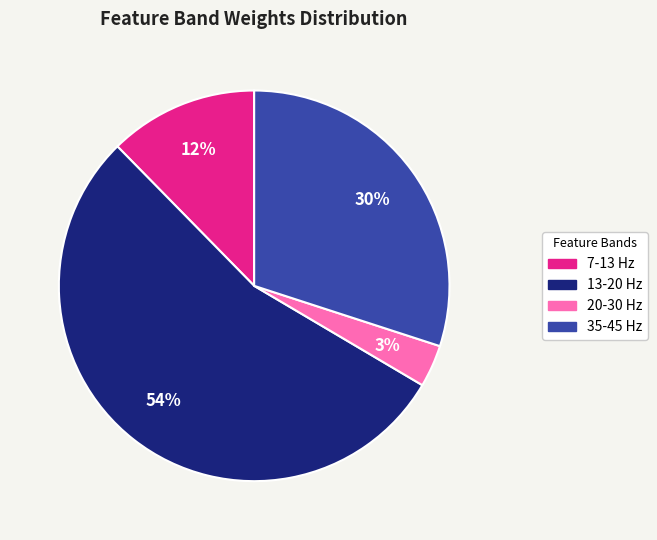

Is 20-30 Hz the majority of the pie?

No